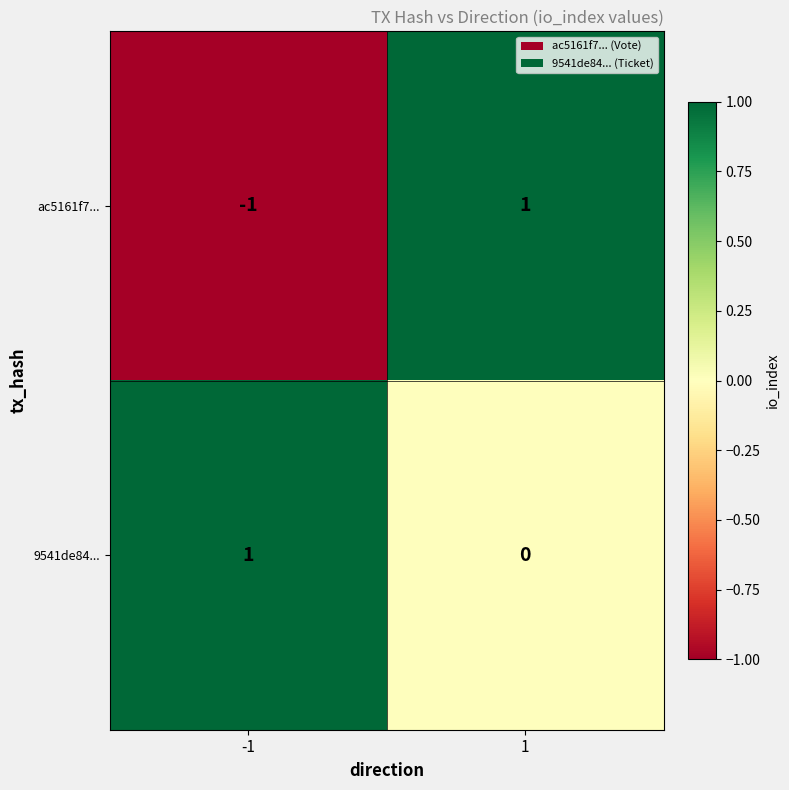

Rank the series by their average value, from lowest to highest.

ac5161f7..., 9541de84...